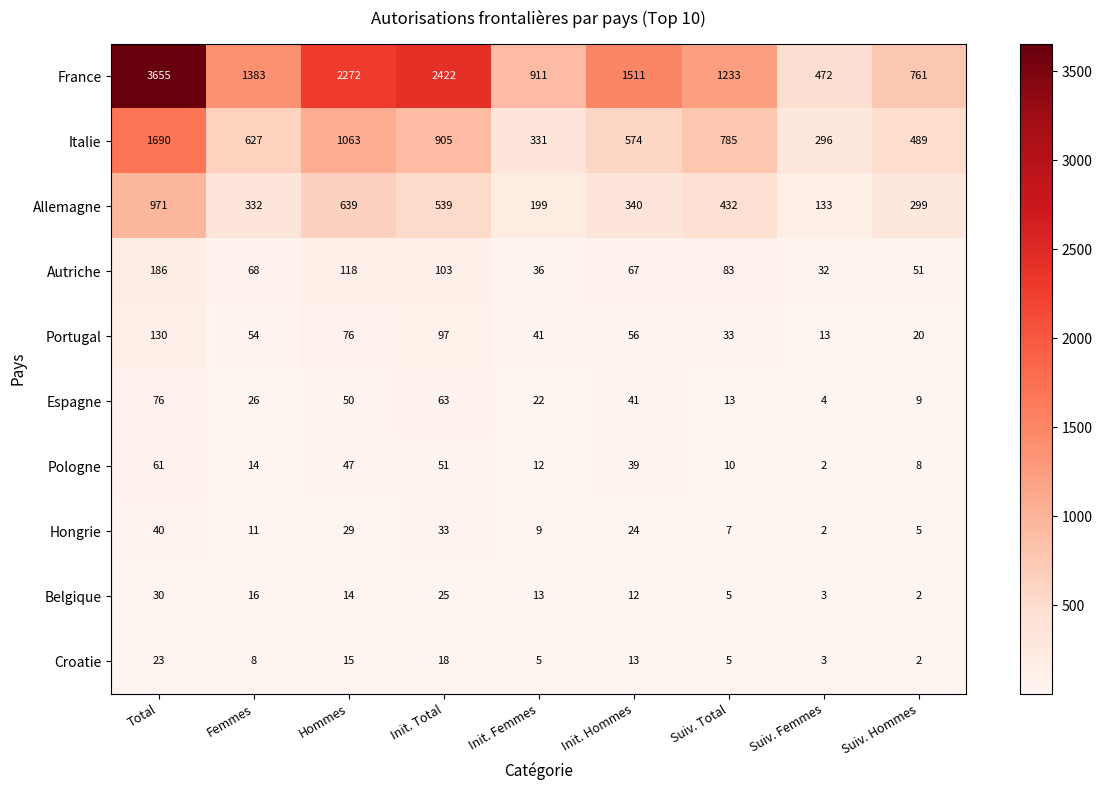

Which series has the widest spread of values?

France